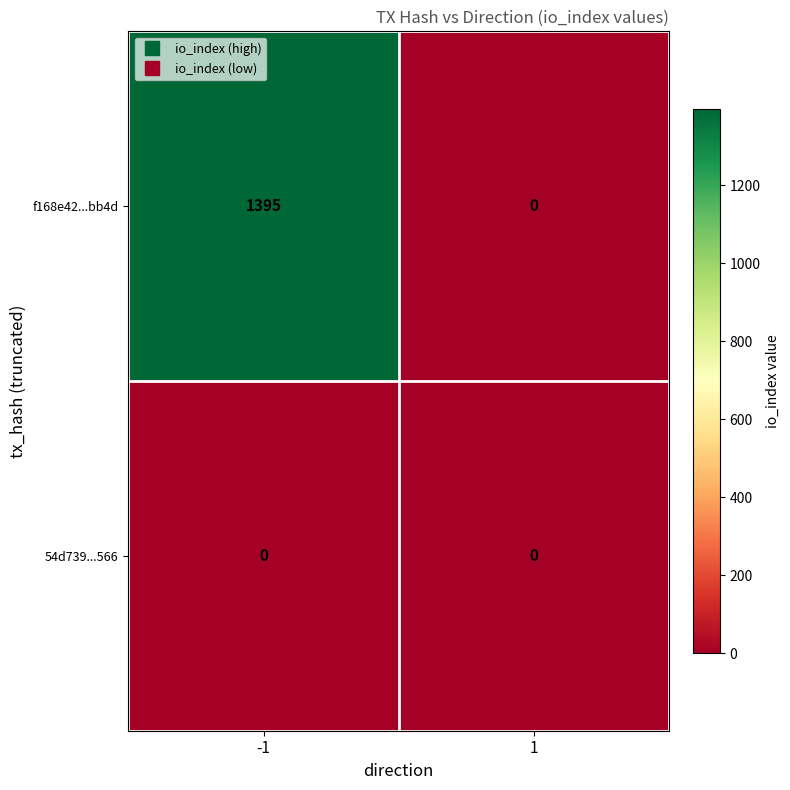

At -1, list the series in order from smallest to largest.

54d739...566, f168e42...bb4d